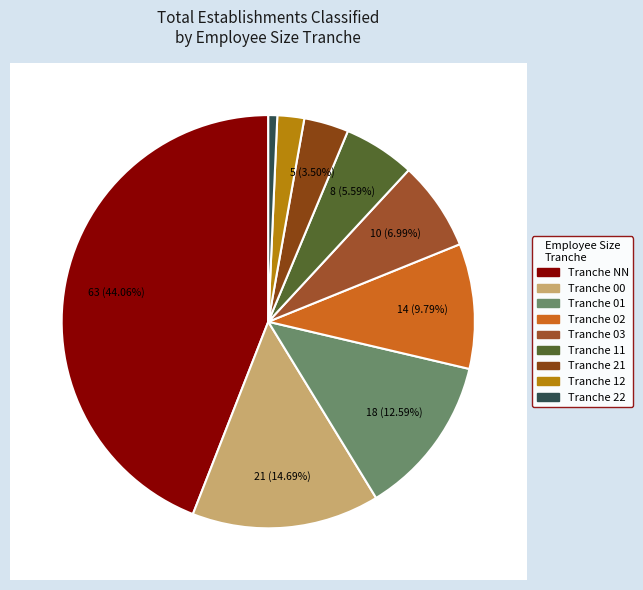

What is the total percentage of 00 and 21?

18.2%